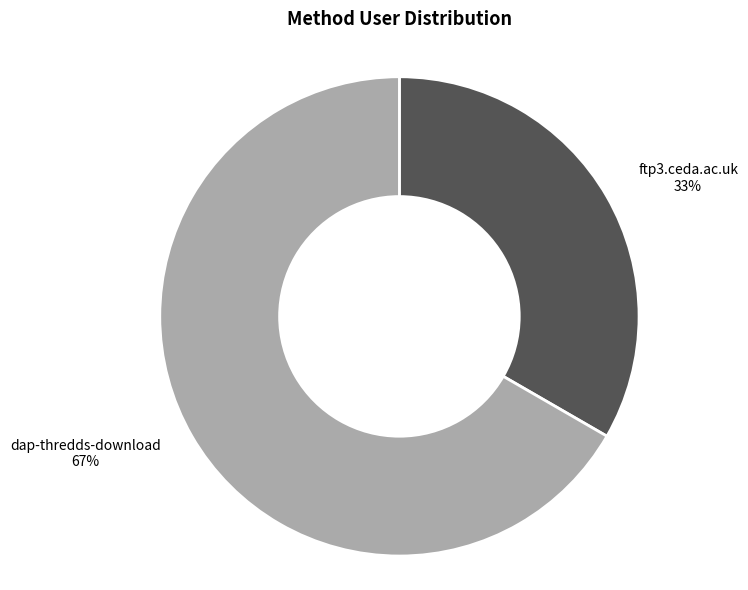

The dap-thredds-download slice represents 76% of the pie. True or false?

False